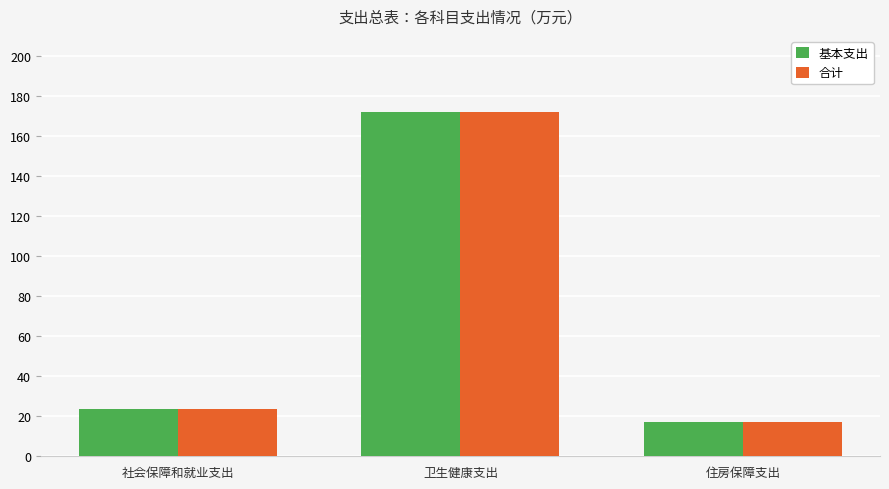

List the labels in order of 基本支出 value, largest first.

卫生健康支出, 社会保障和就业支出, 住房保障支出